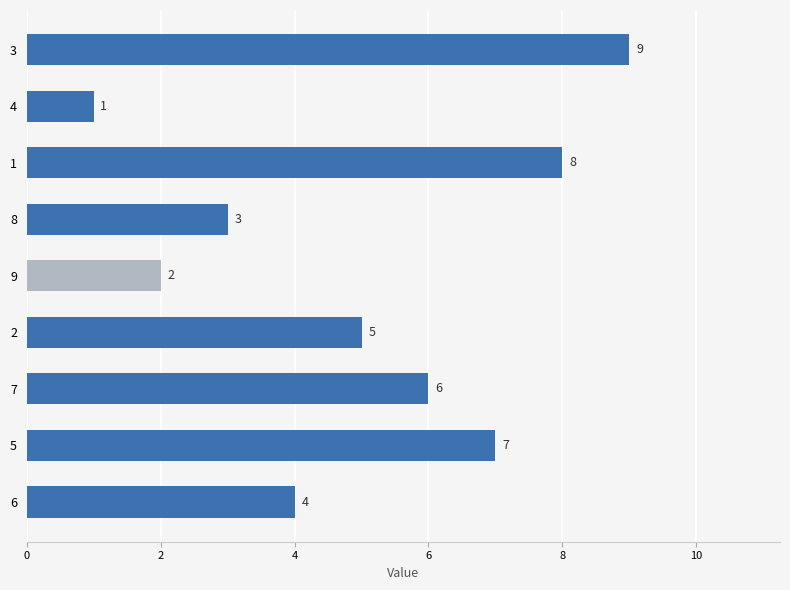

What is the sum of all values?

45